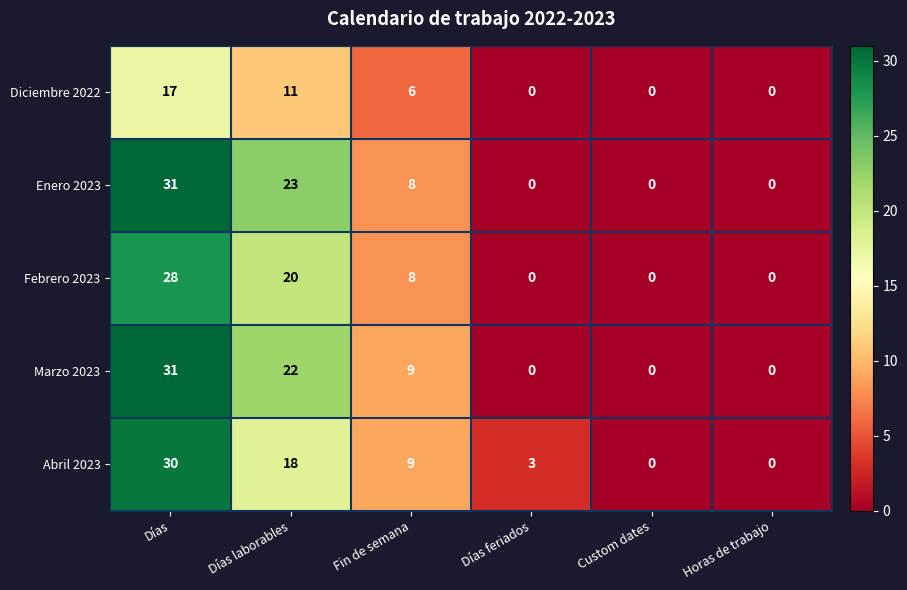

At which category does the chart reach its peak across all series?

Días